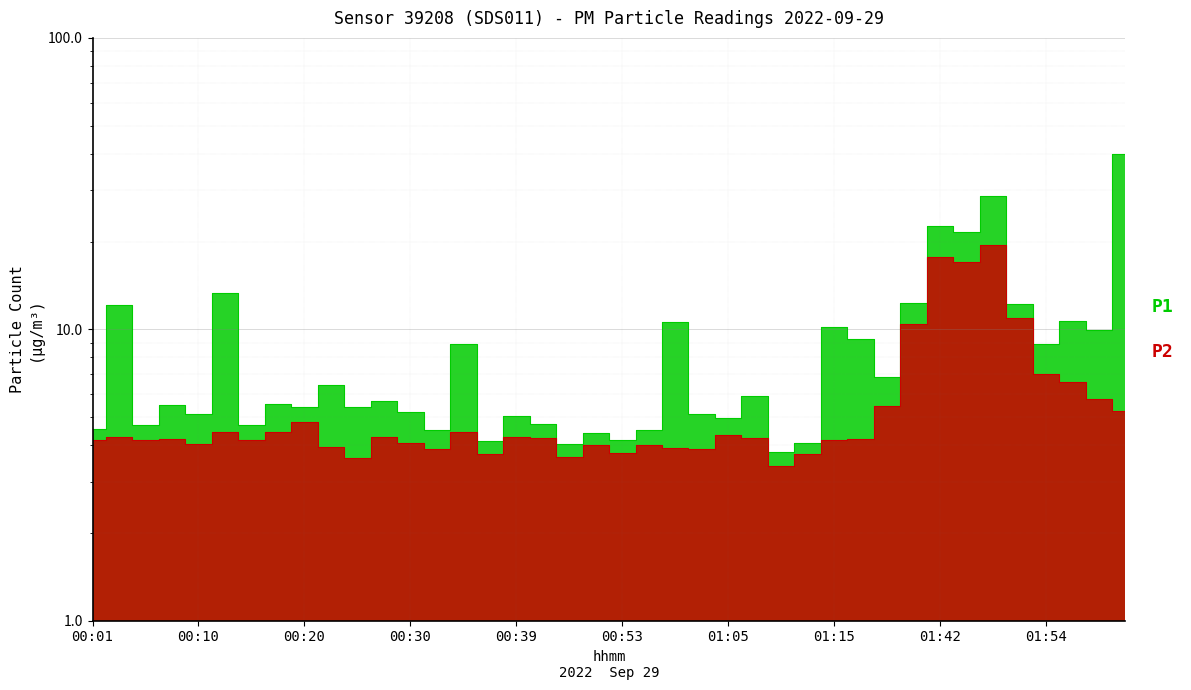

What value does the P1 series have at 37?

10.7